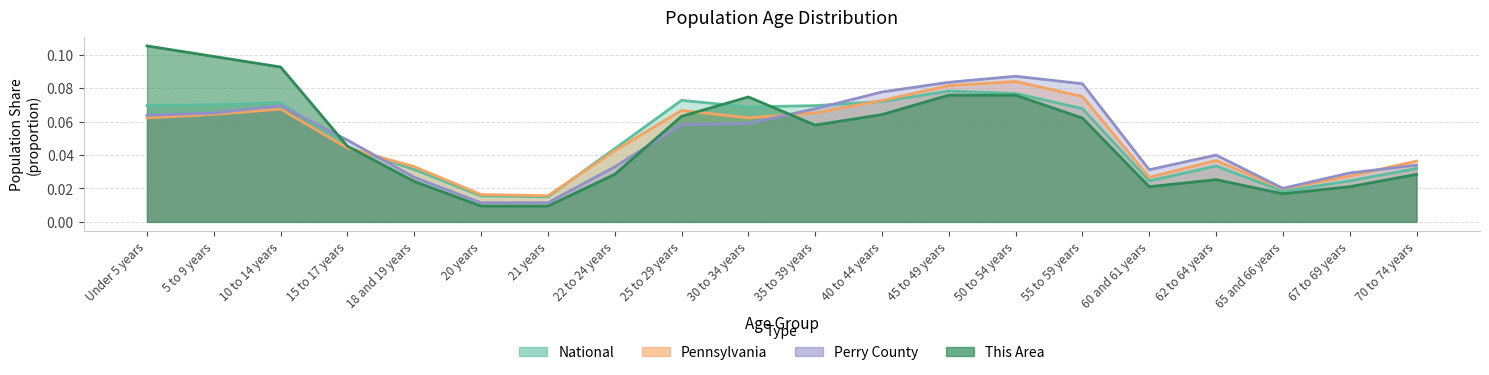

How many National values are between 0 and 1?

20